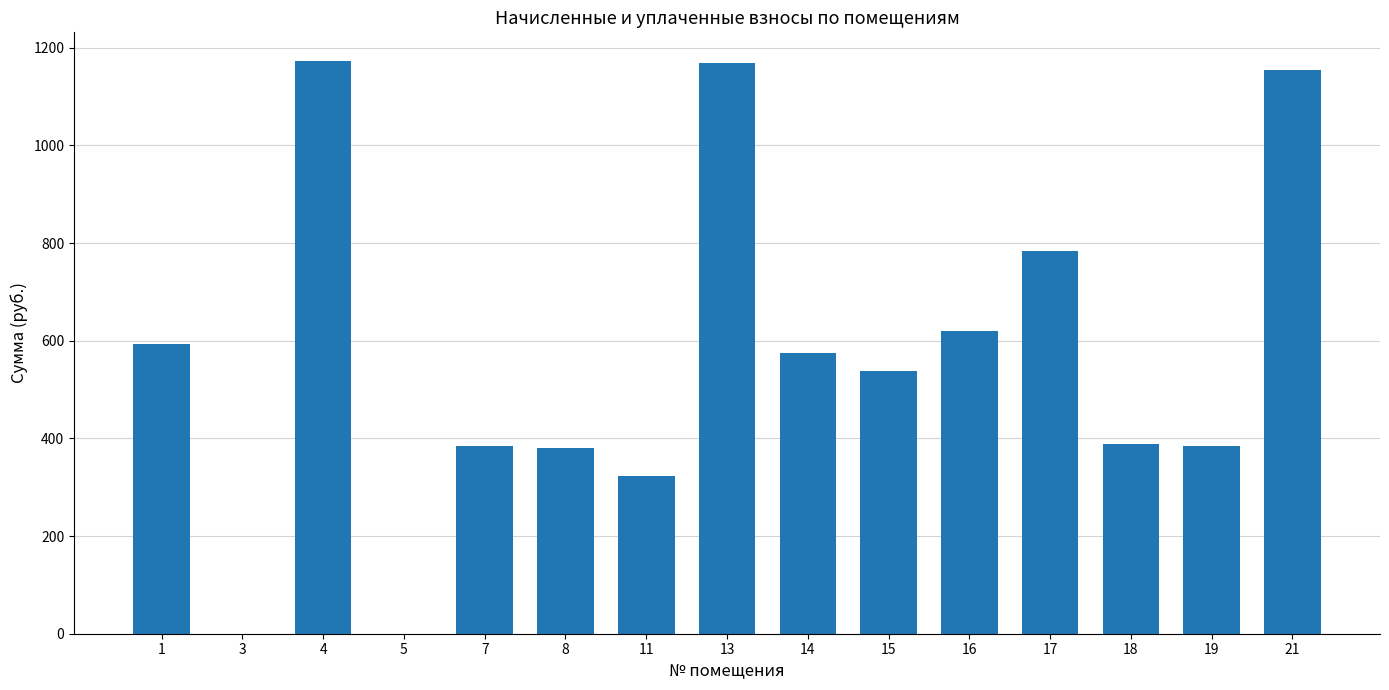

What is the difference between the values at 3 and 18?

388.6